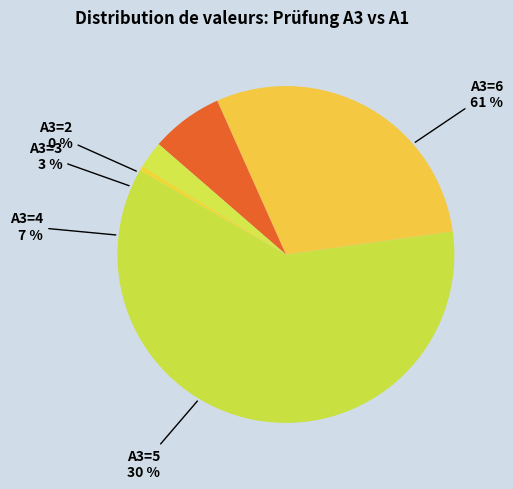

What is the largest slice in the pie chart?

6